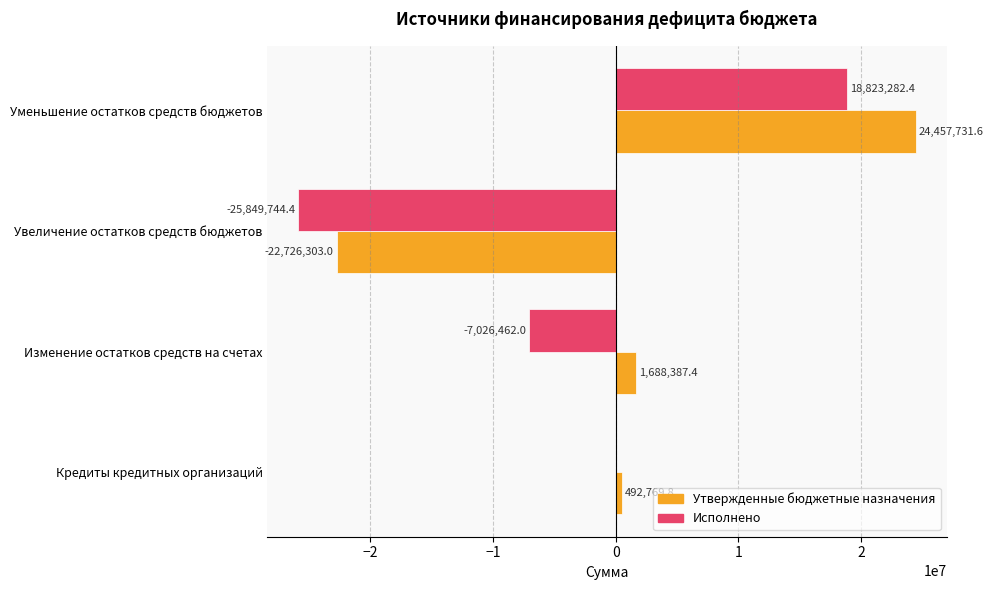

Is it true that Исполнено equals 0.0 at Кредиты кредитных организаций?

True